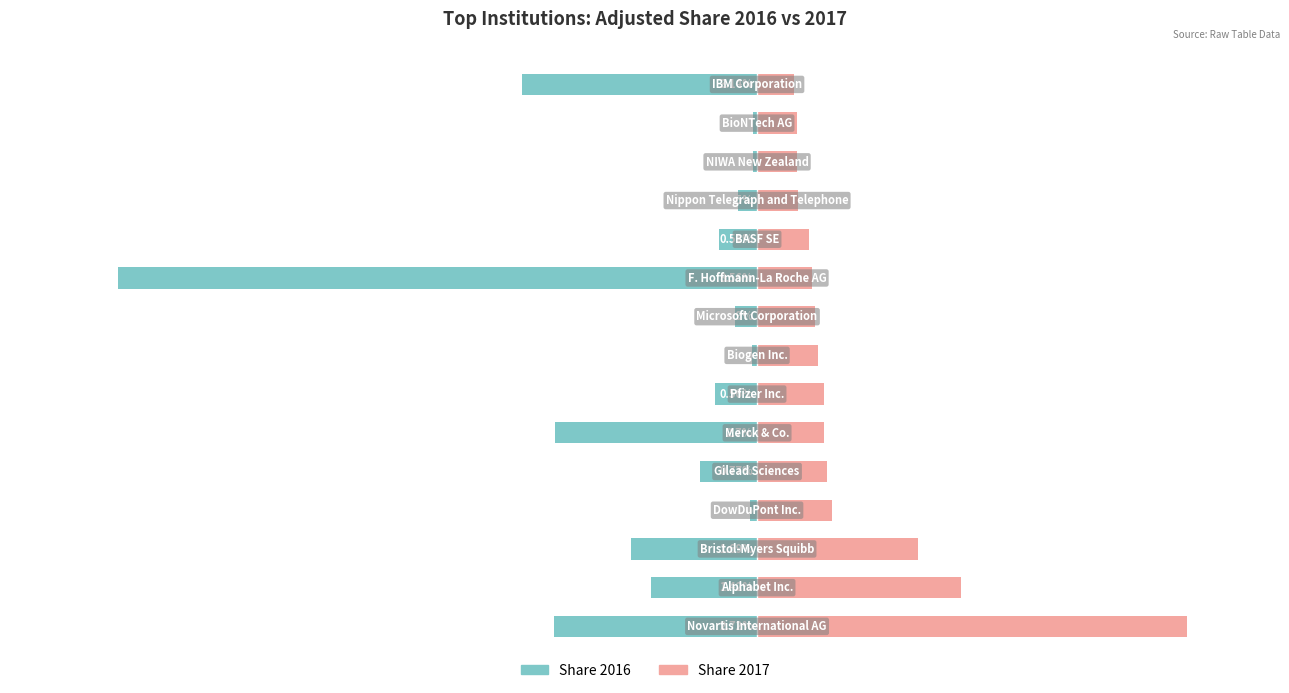

The value of Share 2016 at 7 is -0.1. True or false?

True